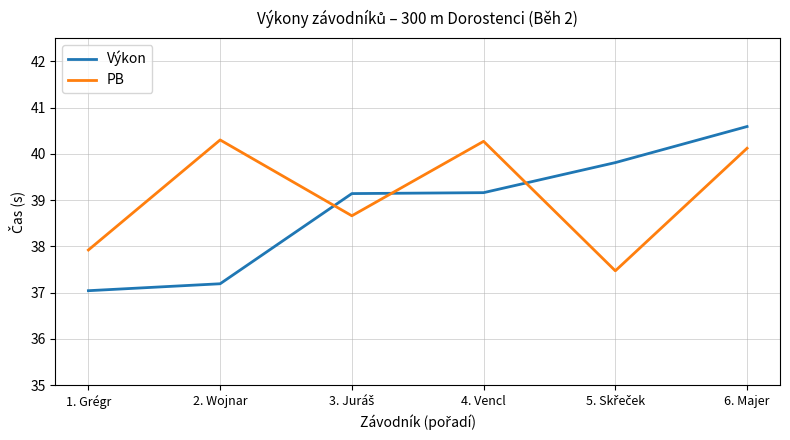

What is the difference between the maximum and second lowest values in the Výkon series?

3.4